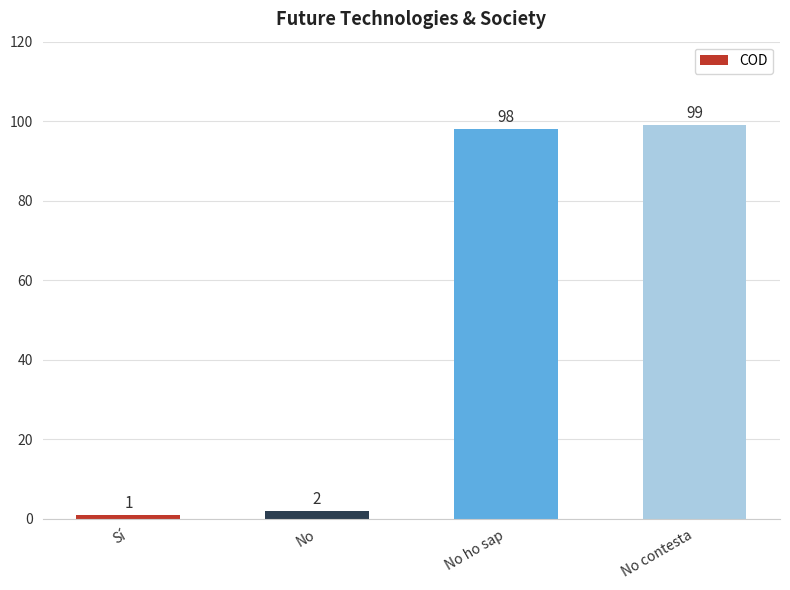

What position from the left is No?

2